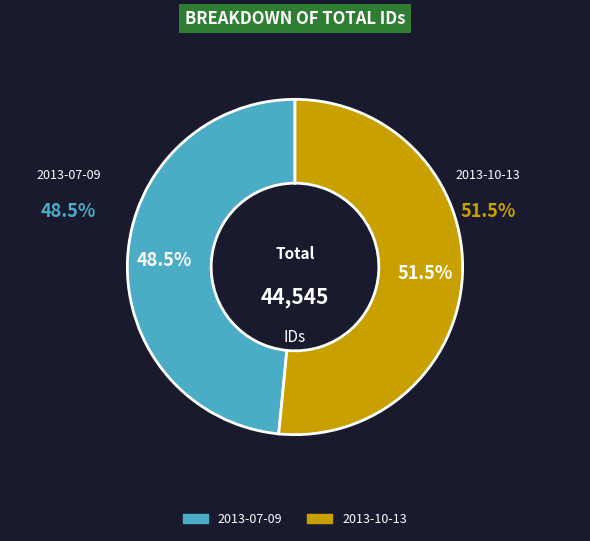

Approximately how many times larger is the value at 2013-10-13 compared to 2013-07-09?

1.1